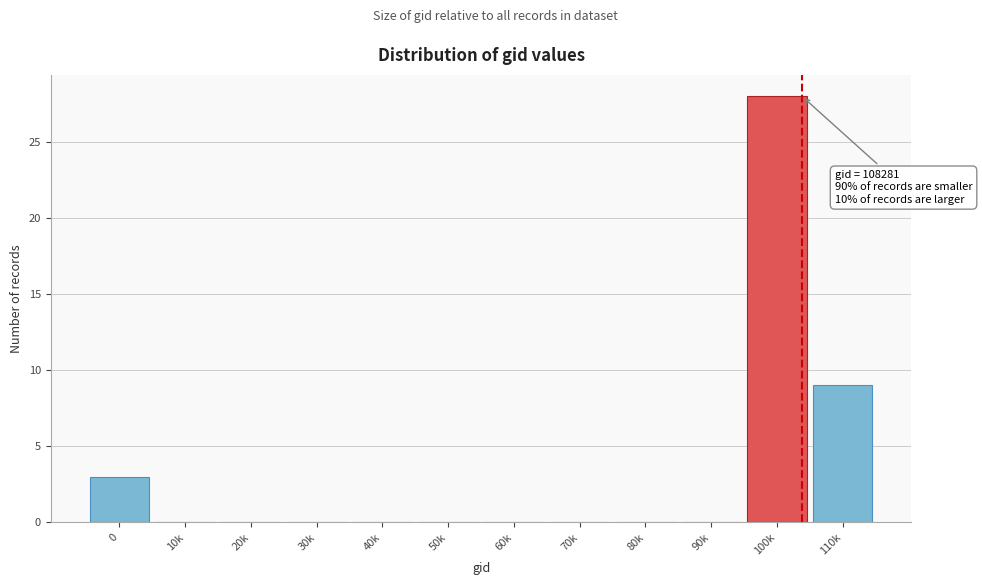

Reading right to left, what are all the values shown in this chart?

110k=9	100k=28	90k=0	80k=0	70k=0	60k=0	50k=0	40k=0	30k=0	20k=0	10k=0	0=3